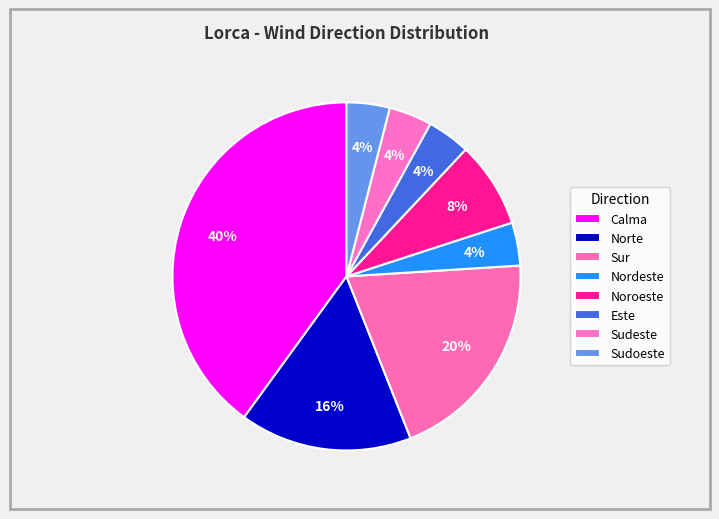

How many segments does this pie chart have?

8